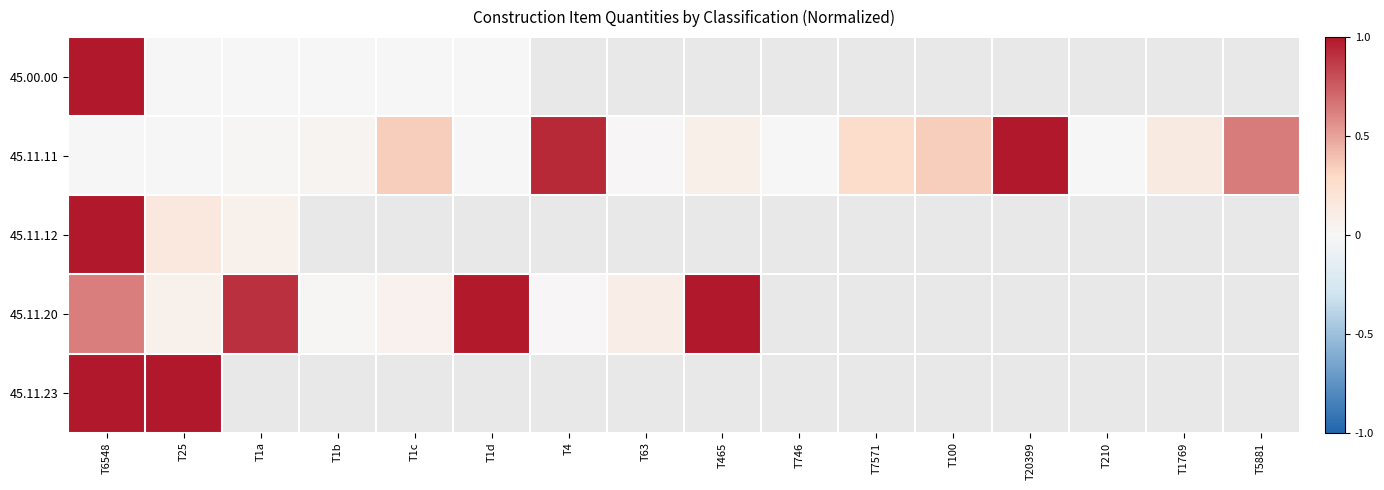

List the labels in order of 45.11.12 value, largest first.

T6548, T25, T1a, T1b, T1c, T1d, T4, T63, T465, T746, T7571, T100, T20399, T210, T1769, T5881